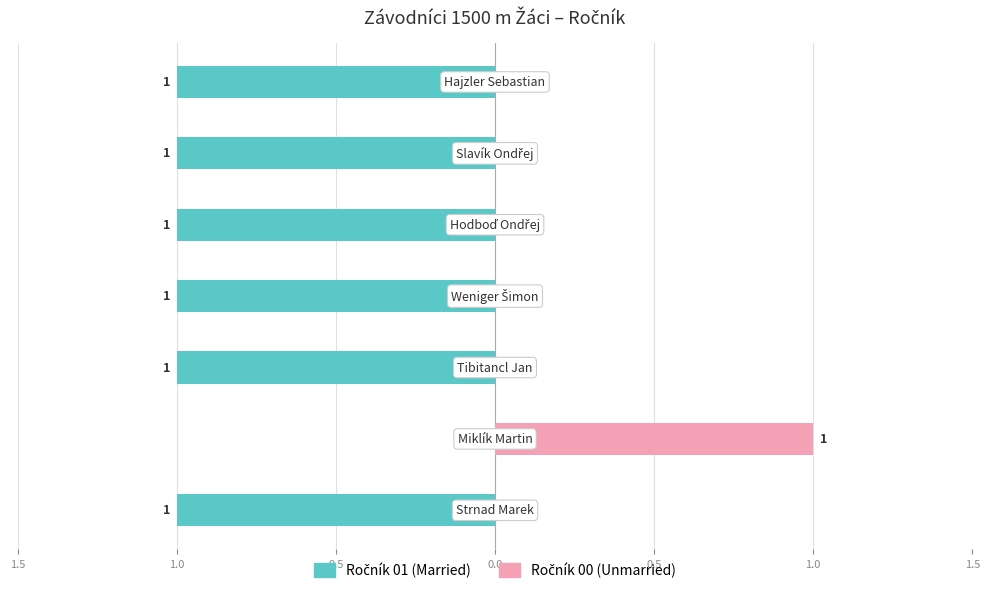

True or false: Married (Ročník 01) has a value of -1 at 1.0.

True